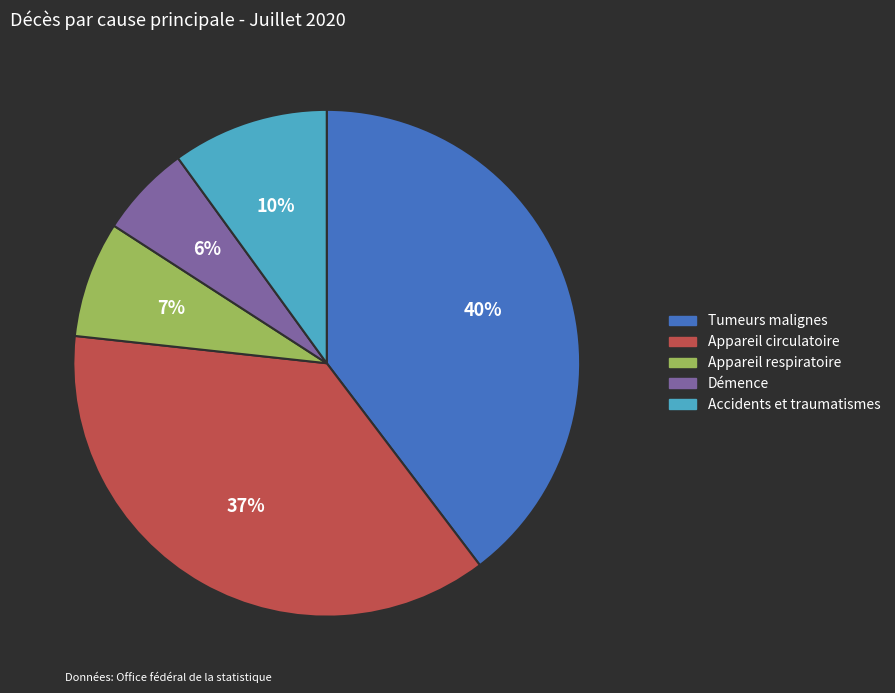

How many slices are in this pie chart?

5